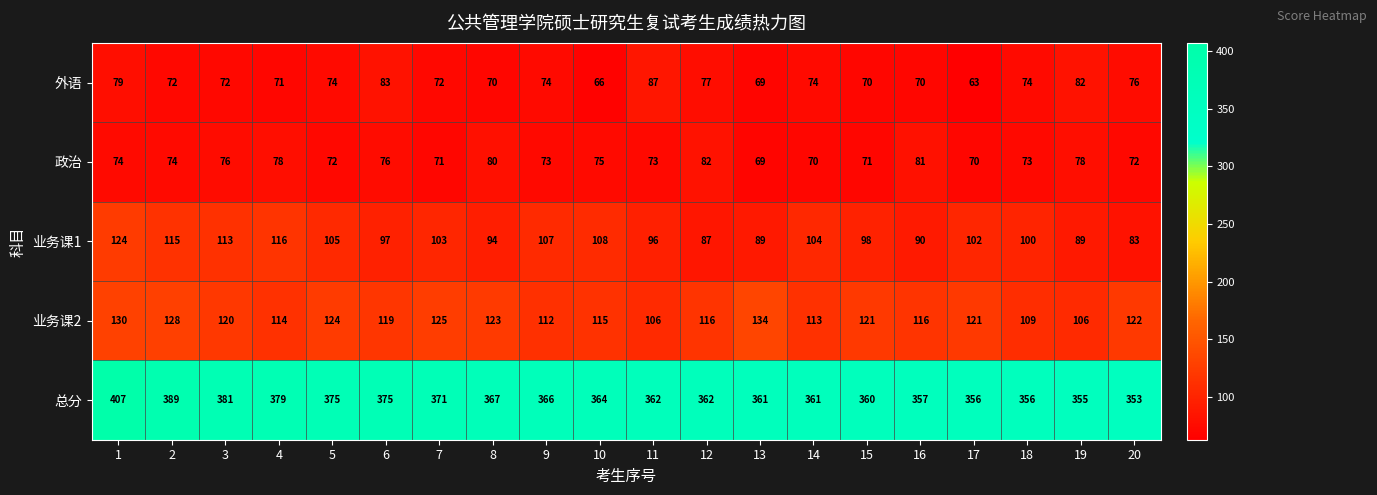

Which series has the largest total across all categories?

总分